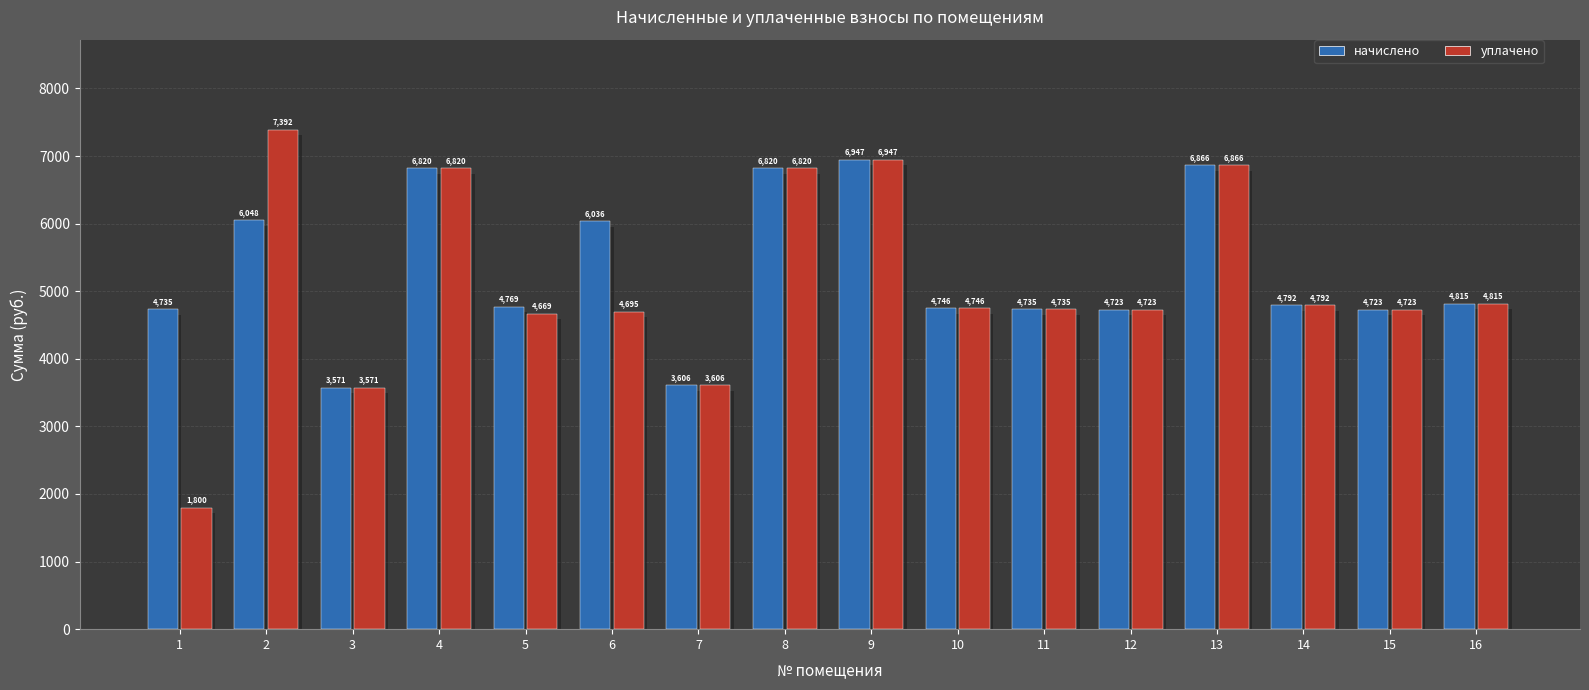

At how many categories does at least one series exceed 6559?

5